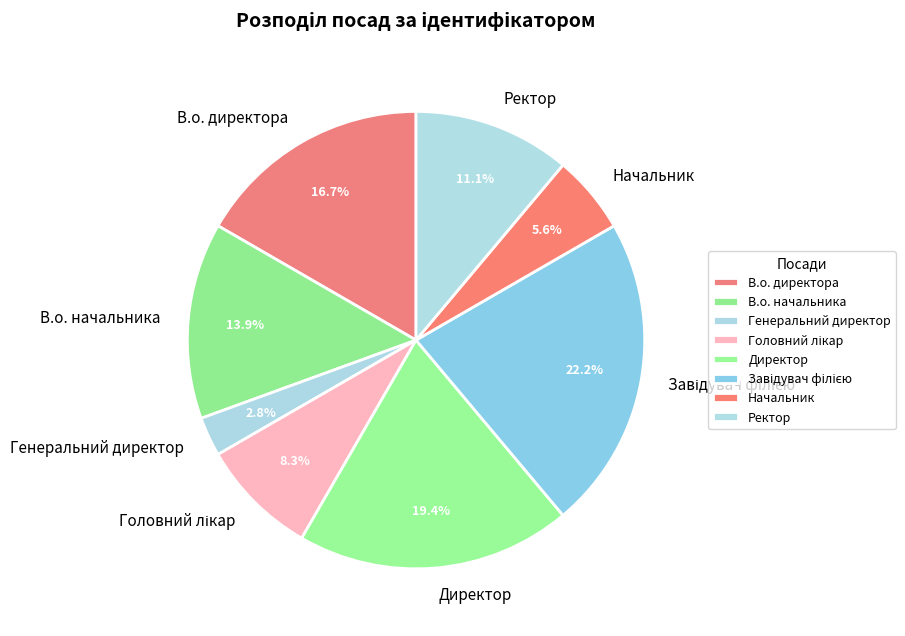

What percentage is NOT represented by В.о. начальника?

86.1%